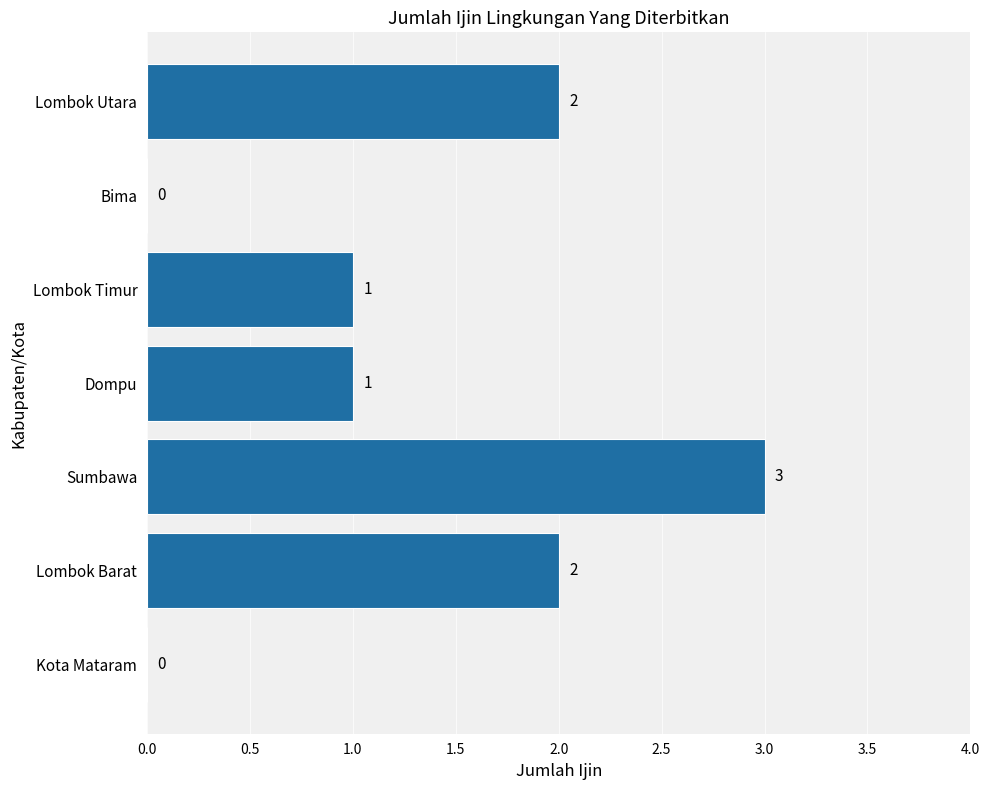

What is the sum of the values at Dompu and Lombok Barat?

3